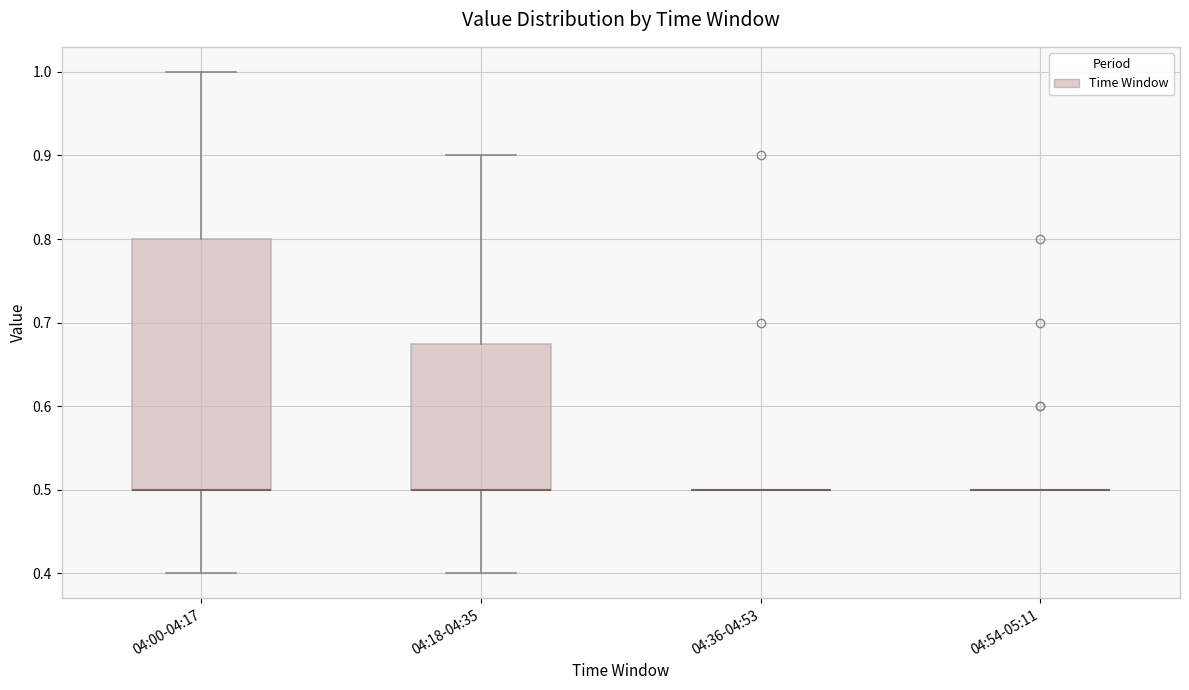

Comparing the boxes themselves (not the whiskers), which one is the tallest?

04:00-04:17